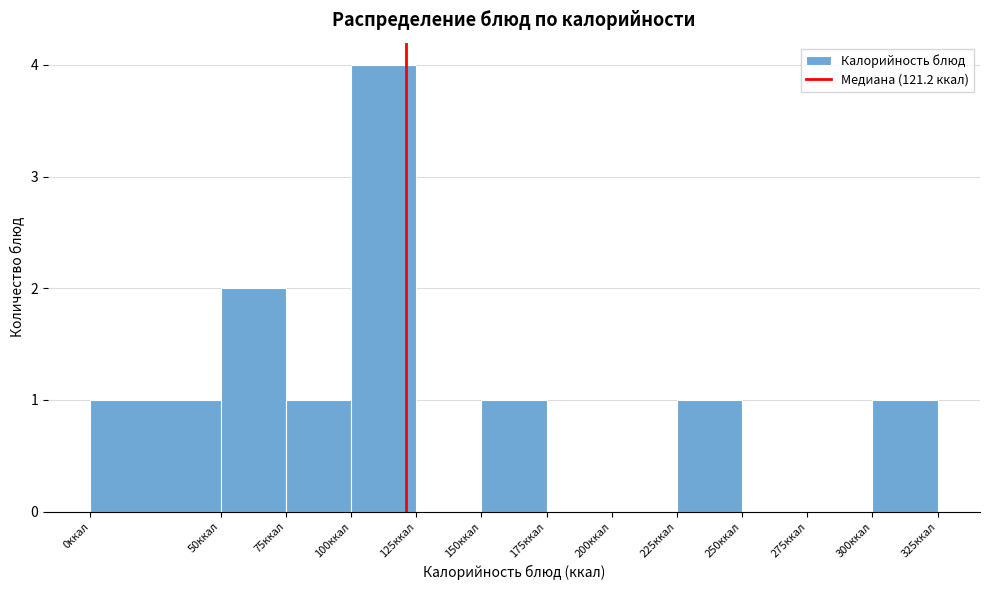

Reading left to right, list every bar in this chart as the range it spans on the x-axis followed by its height. The values are not printed on the chart, so give them approximately, as read against the axis.

0 to 50: 1
50 to 75: 2
75 to 100: 1
100 to 125: 4
125 to 150: 0
150 to 175: 1
175 to 200: 0
200 to 225: 0
225 to 250: 1
250 to 275: 0
275 to 300: 0
300 to 325: 1